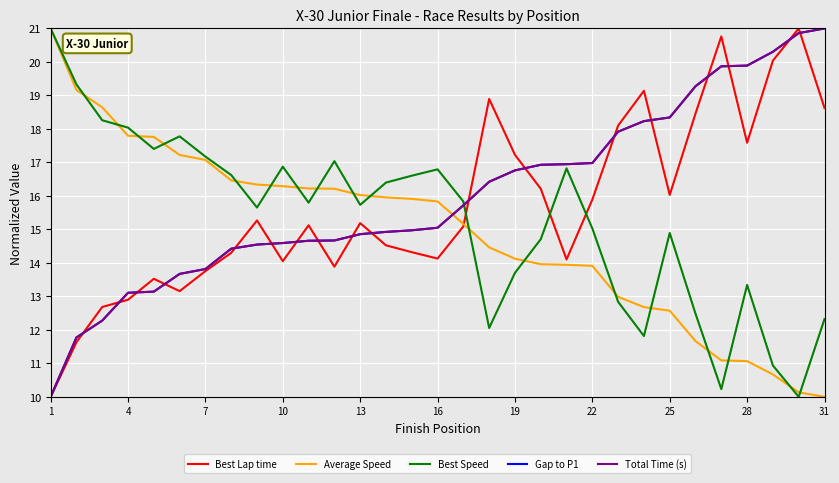

How many lines are shown in the chart?

5